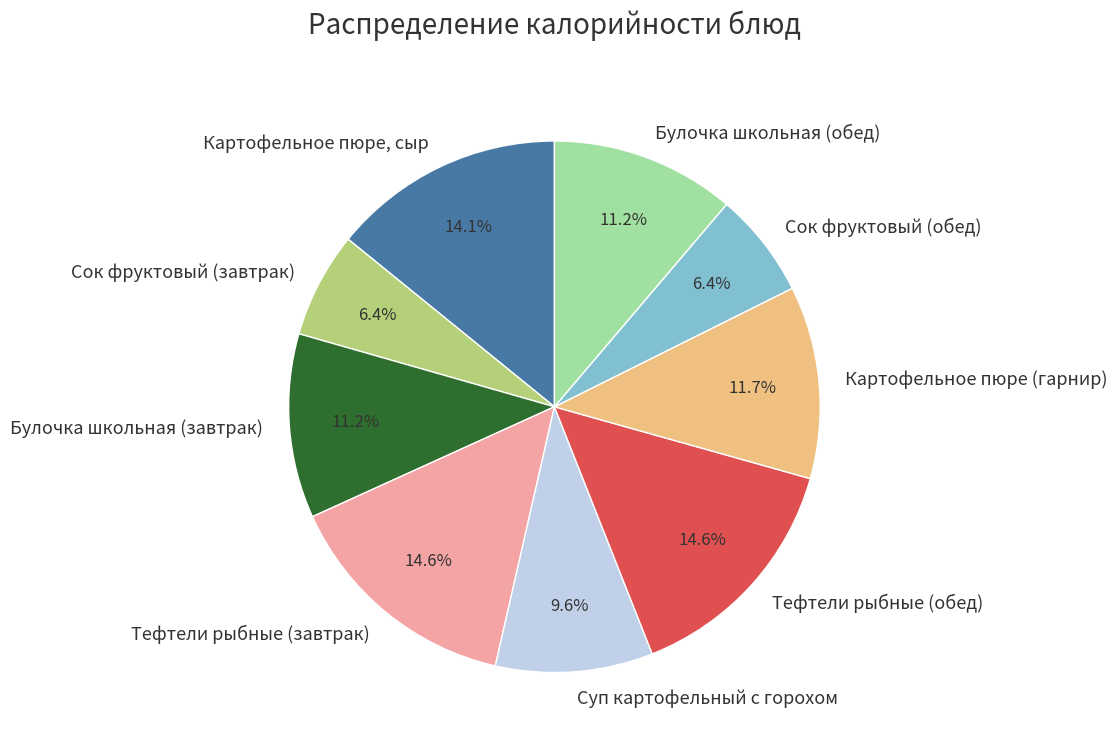

To the nearest percent, what is the average slice percentage?

11%